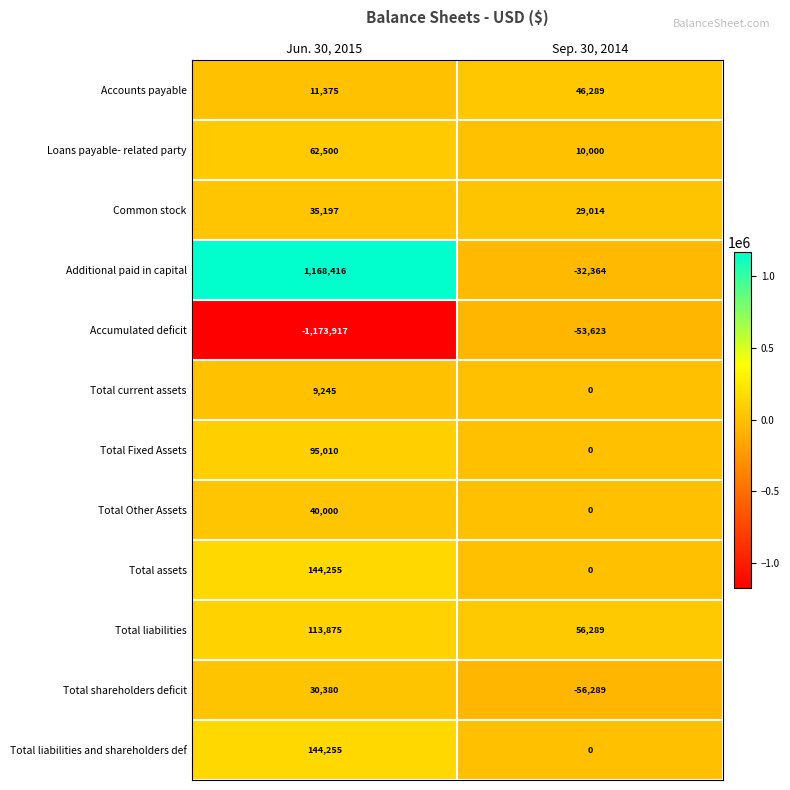

What is the minimum value for Total liabilities?

56289